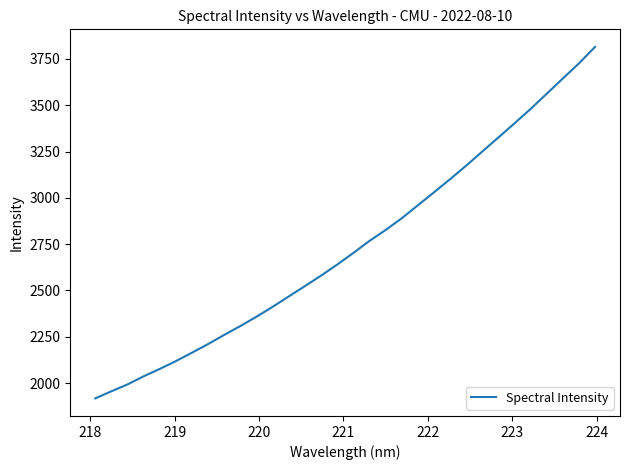

What is the greatest value displayed?

3814.7